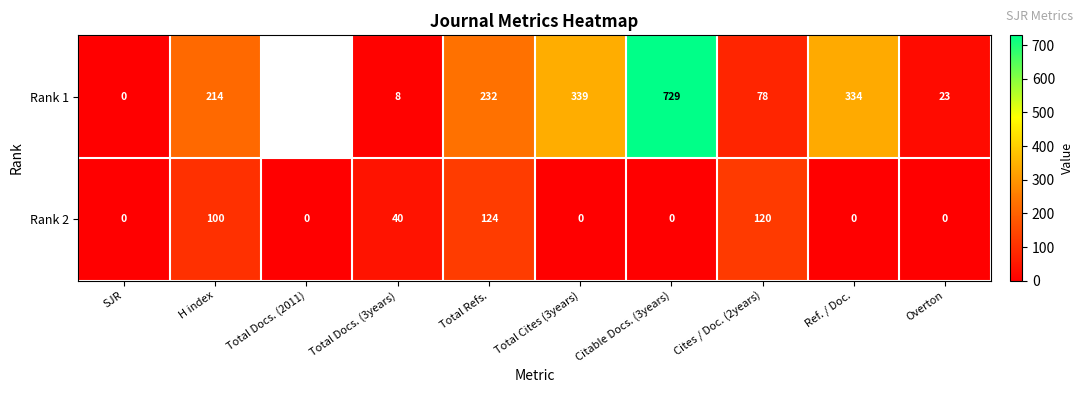

What is the greatest value displayed?

729.0